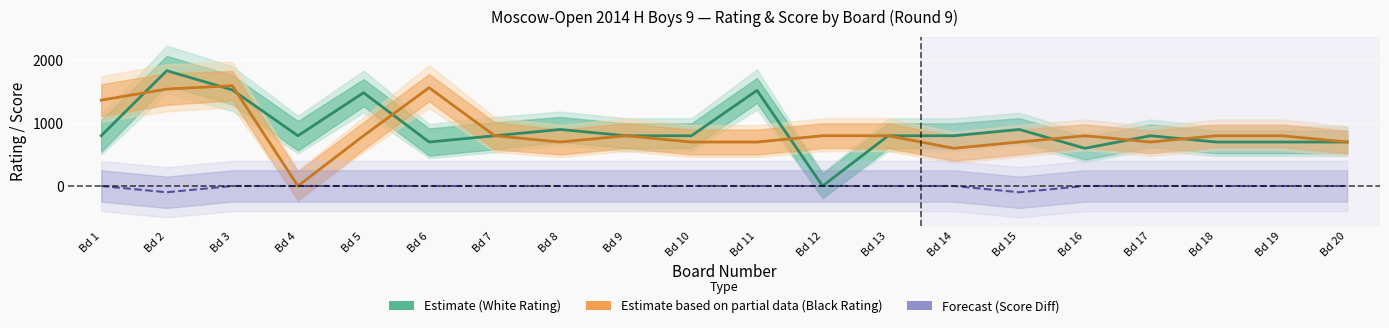

Which series has the widest spread of values?

Estimate (White Rating)